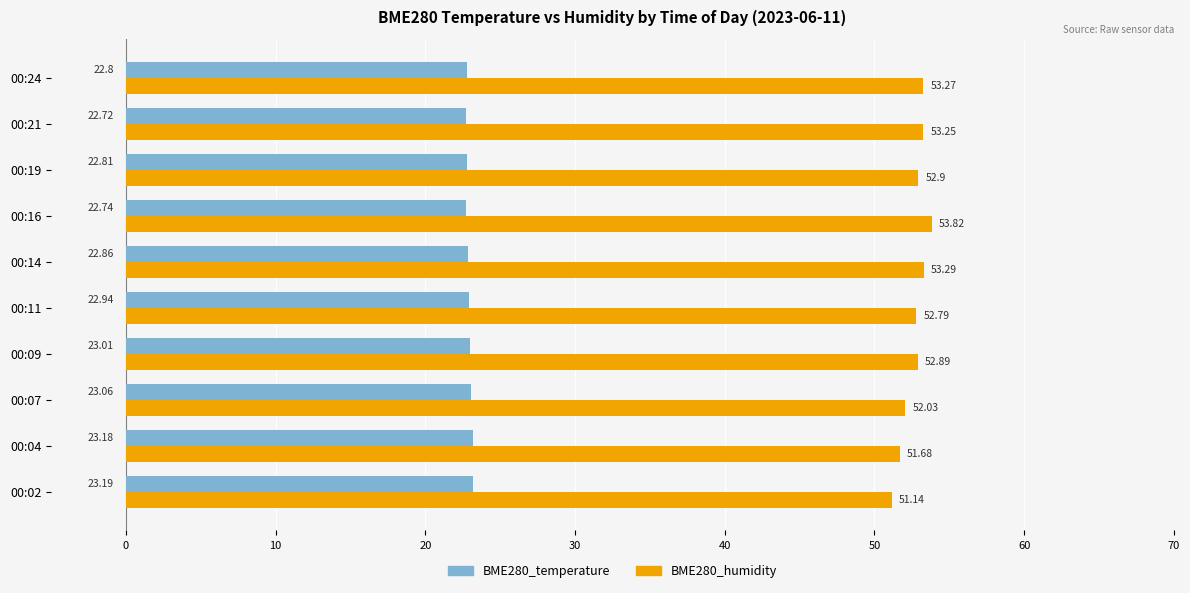

What is the difference between the maximum and minimum values in the BME280_temperature series?

0.5